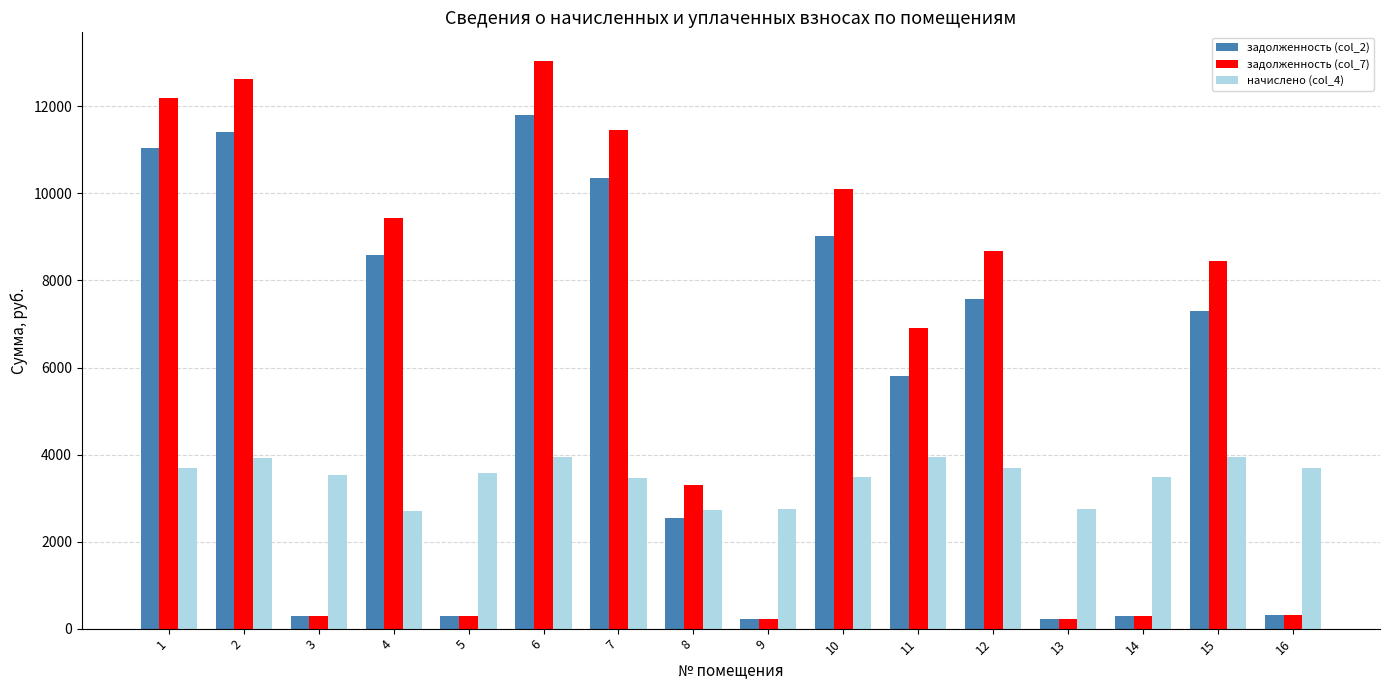

List the series in order of their peak value, highest first.

задолженность (col_7), задолженность (col_2), начислено (col_4)